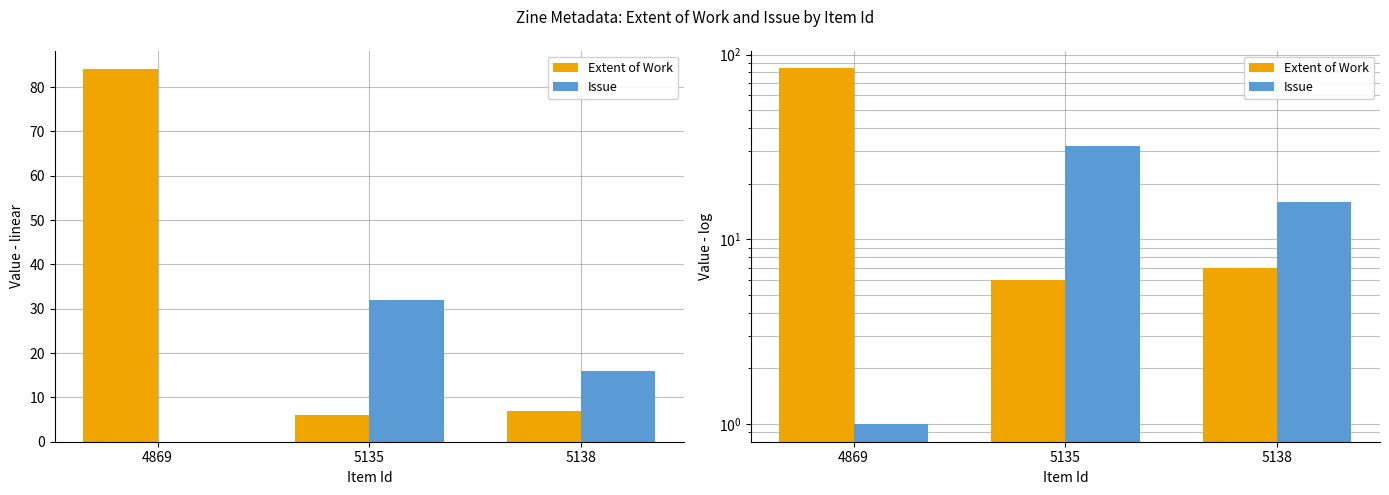

Reading left to right, extract all data points from this chart.

Extent of Work: 4869=84	5135=6	5138=7
Issue: 4869=1	5135=32	5138=16